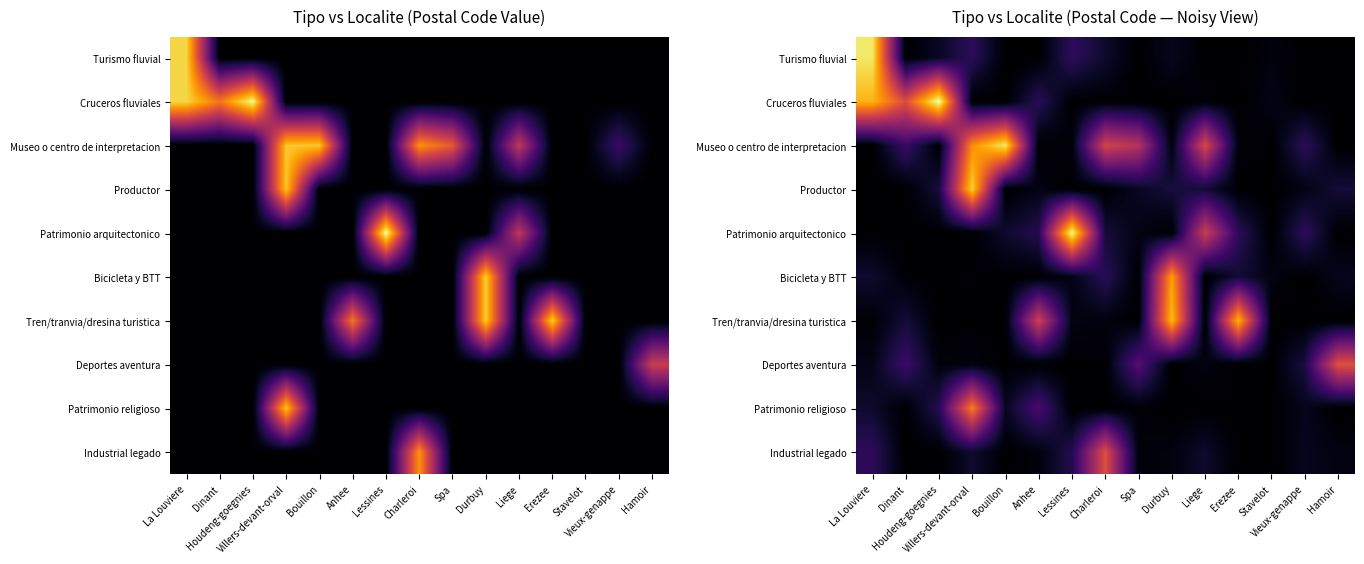

Which category has the highest value in the Tren/tranvia/dresina turistica series?

Durbuy